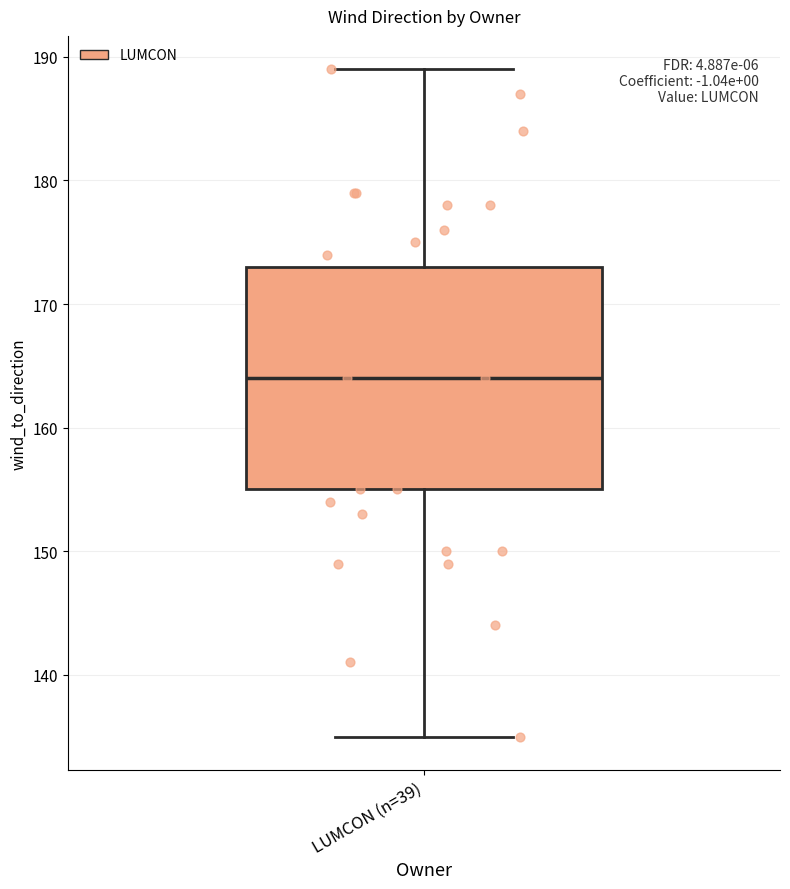

Transcribe this box plot: give where the median line is, the range the box spans, and where the two whiskers end, as read against the y-axis. The values are not printed on the chart, so give them approximately, as read against the axis.

median 164, box 155 to 173, whiskers 135 to 189